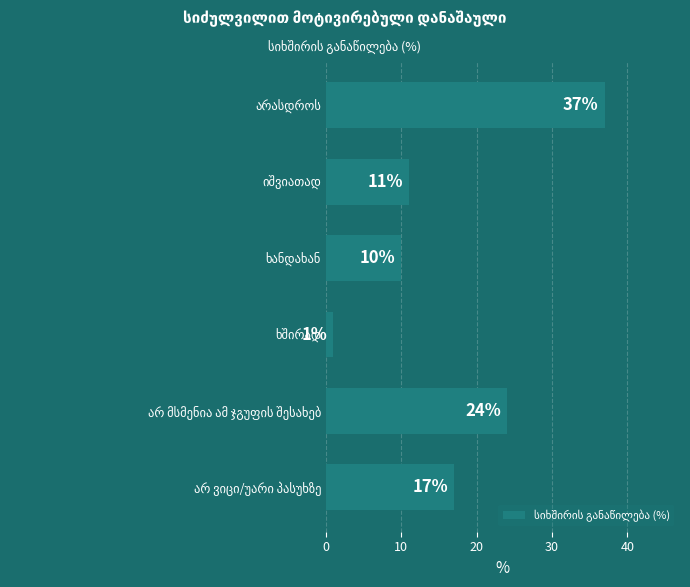

What is the average value?

17